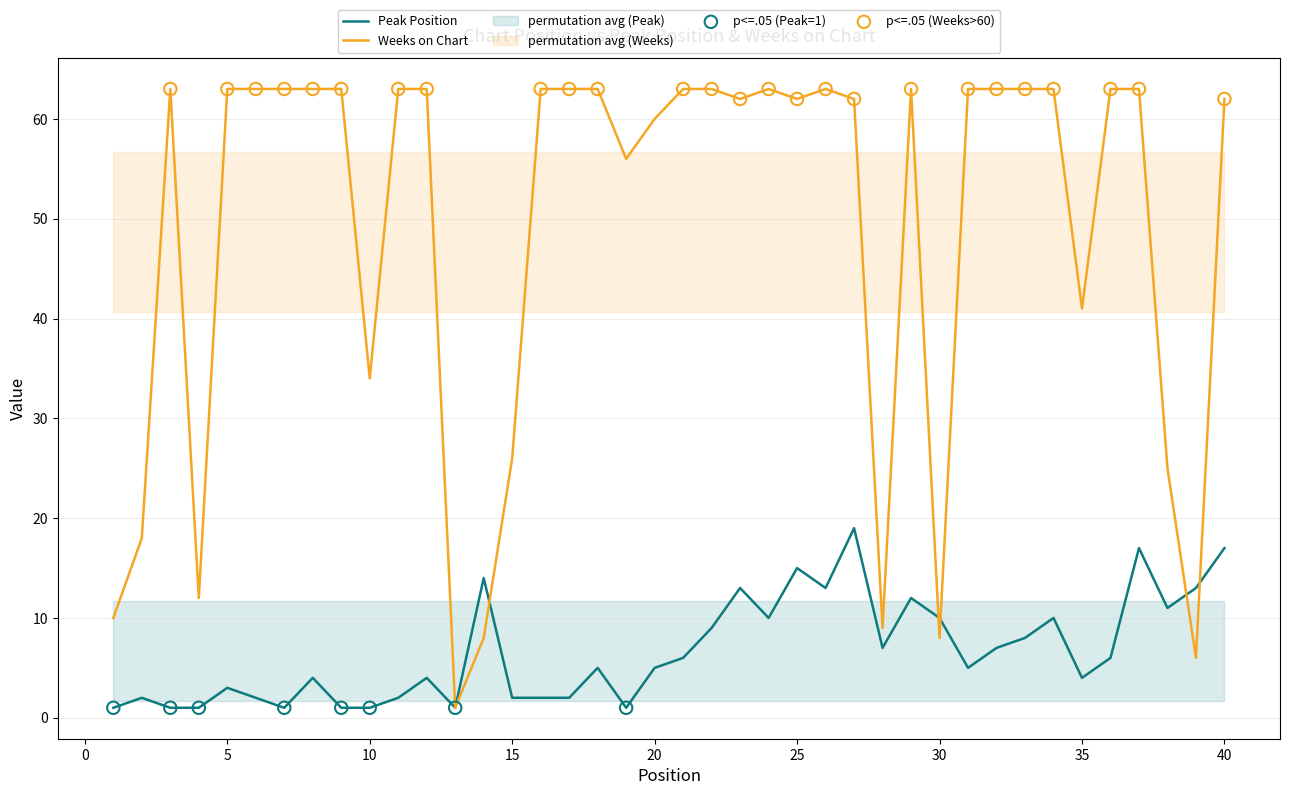

What is the total value across all series at 32?

70